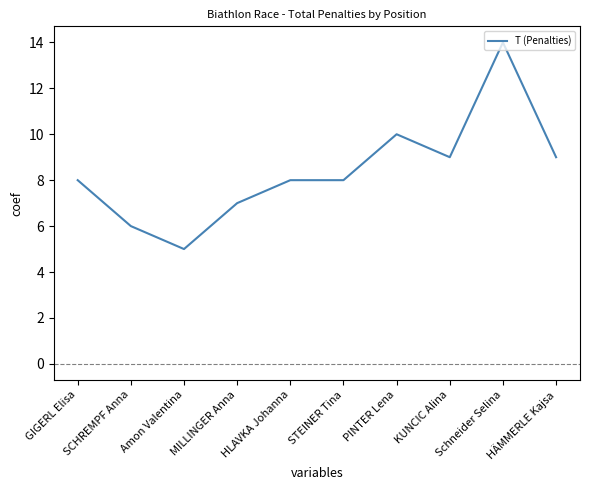

What value does the data have at Amon Valentina?

5